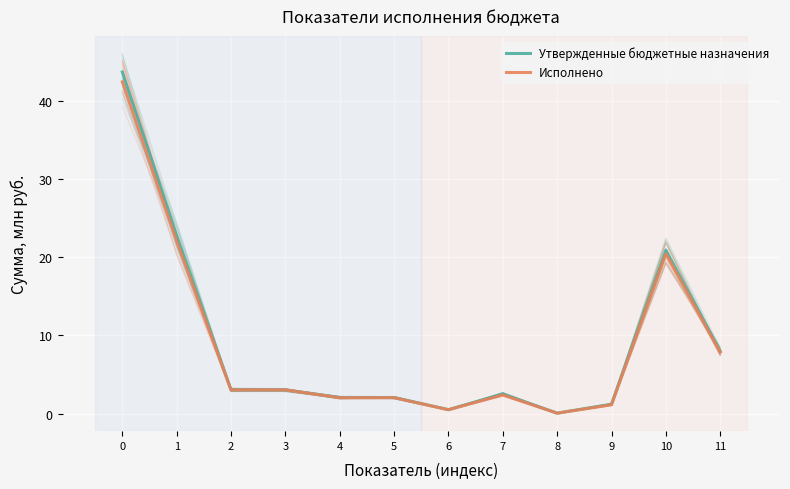

Where is Утвержденные бюджетные назначения nearest to the value 21?

10